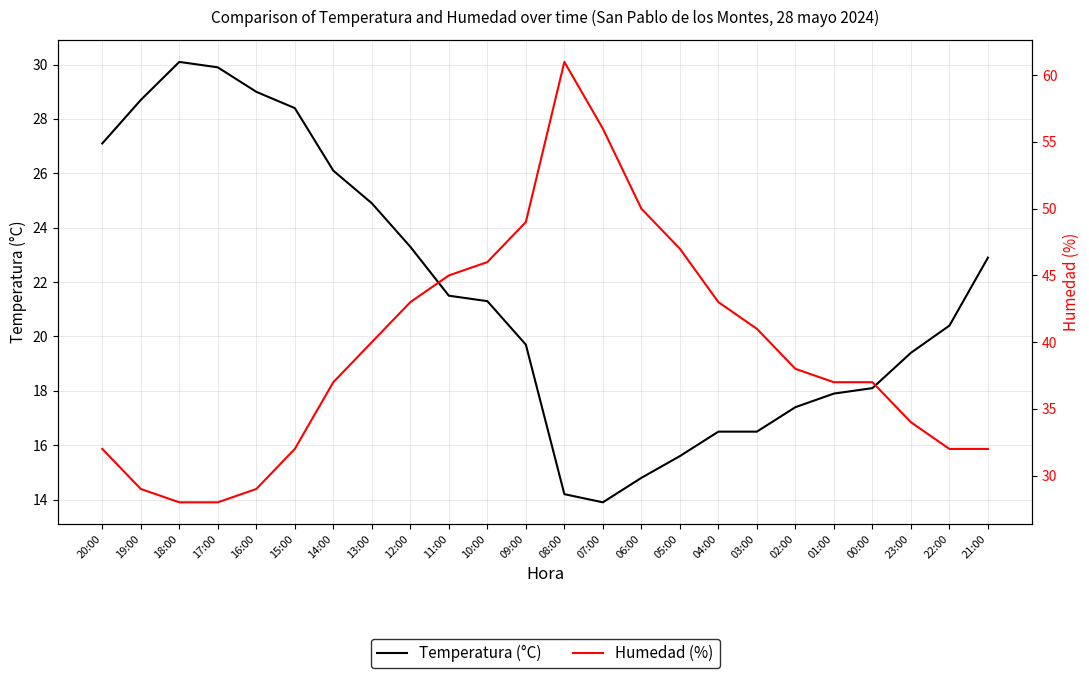

How many interior local valleys does the Temperatura (°C) series have?

1